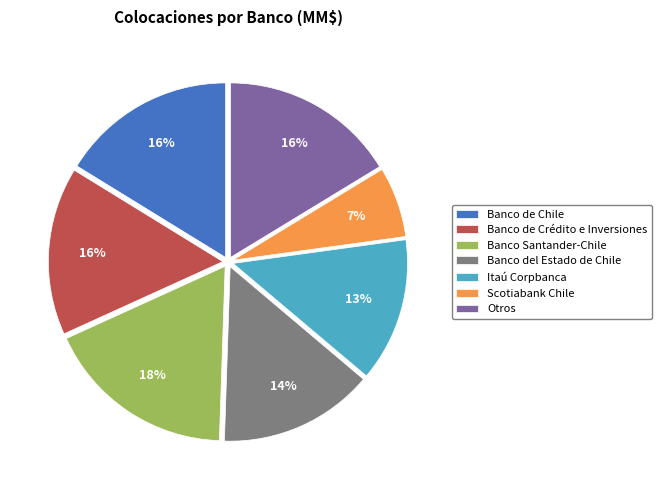

Combined, do Banco Santander-Chile and Otros account for over 50%?

No